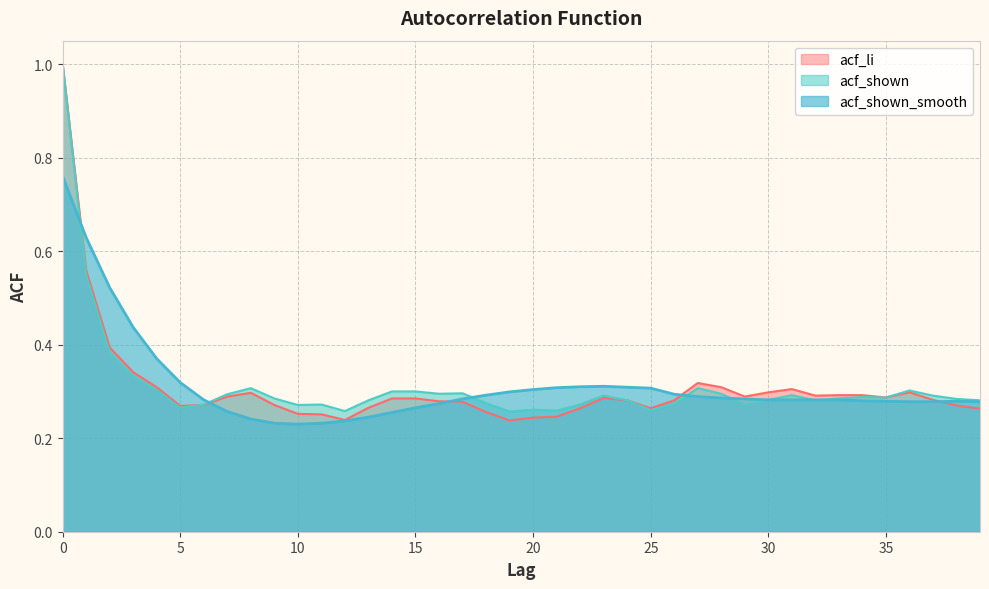

Reading right to left, transcribe all the data shown in this chart.

acf_li: 39=0.3	38=0.3	37=0.3	36=0.3	35=0.3	34=0.3	33=0.3	32=0.3	31=0.3	30=0.3	29=0.3	28=0.3	27=0.3	26=0.3	25=0.3	24=0.3	23=0.3	22=0.3	21=0.2	20=0.2	19=0.2	18=0.3	17=0.3	16=0.3	15=0.3	14=0.3	13=0.3	12=0.2	11=0.3	10=0.3	9=0.3	8=0.3	7=0.3	6=0.3	5=0.3	4=0.3	3=0.3	2=0.4	1=0.6	0=1.0
acf_shown: 39=0.3	38=0.3	37=0.3	36=0.3	35=0.3	34=0.3	33=0.3	32=0.3	31=0.3	30=0.3	29=0.3	28=0.3	27=0.3	26=0.3	25=0.3	24=0.3	23=0.3	22=0.3	21=0.3	20=0.3	19=0.3	18=0.3	17=0.3	16=0.3	15=0.3	14=0.3	13=0.3	12=0.3	11=0.3	10=0.3	9=0.3	8=0.3	7=0.3	6=0.3	5=0.3	4=0.3	3=0.3	2=0.4	1=0.5	0=1.0
acf_shown_smooth: 39=0.3	38=0.3	37=0.3	36=0.3	35=0.3	34=0.3	33=0.3	32=0.3	31=0.3	30=0.3	29=0.3	28=0.3	27=0.3	26=0.3	25=0.3	24=0.3	23=0.3	22=0.3	21=0.3	20=0.3	19=0.3	18=0.3	17=0.3	16=0.3	15=0.3	14=0.3	13=0.2	12=0.2	11=0.2	10=0.2	9=0.2	8=0.2	7=0.3	6=0.3	5=0.3	4=0.4	3=0.4	2=0.5	1=0.6	0=0.8